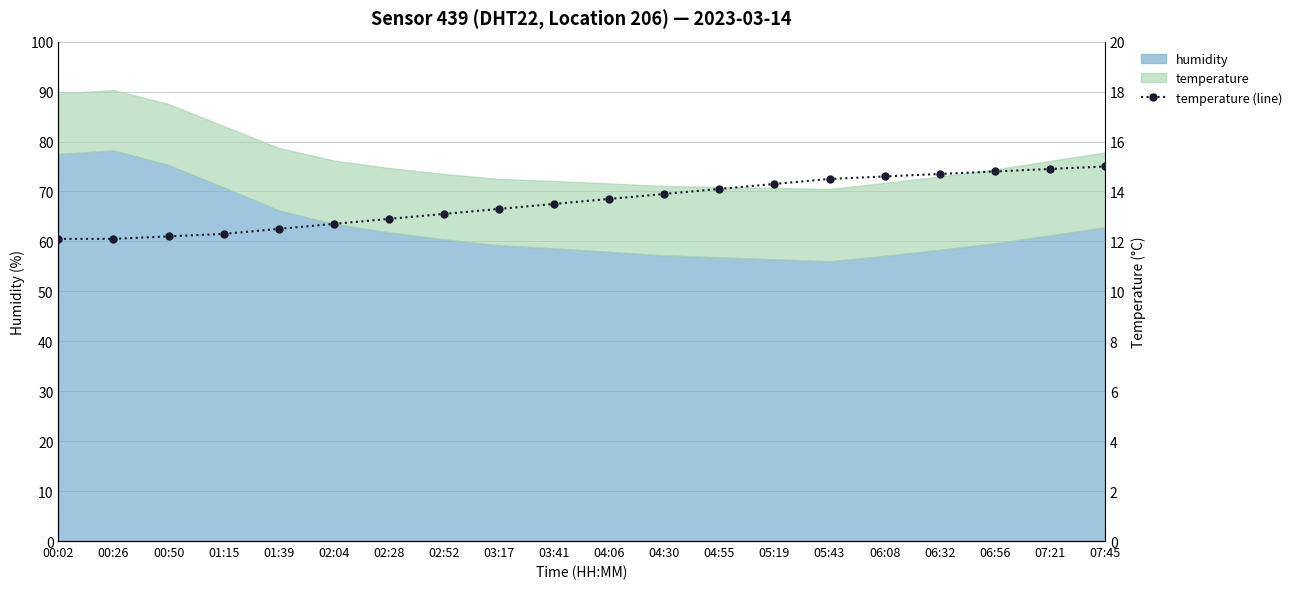

What is the difference between the maximum and minimum values?

2.9